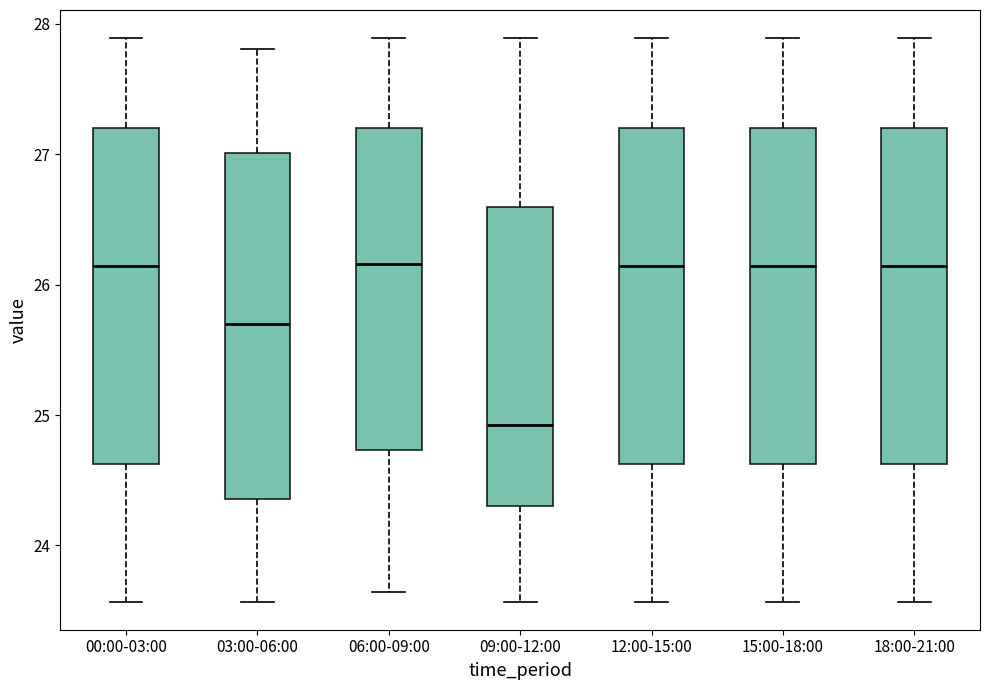

Reading left to right, transcribe this box plot: for each box, give where its median line is, the range the box spans, and where its two whiskers end, as read against the y-axis. The values are not printed on the chart, so give them approximately, as read against the axis.

00:00-03:00: median 26.1, box 24.6 to 27.2, whiskers 23.6 to 27.9
03:00-06:00: median 25.7, box 24.4 to 27.0, whiskers 23.6 to 27.8
06:00-09:00: median 26.2, box 24.7 to 27.2, whiskers 23.6 to 27.9
09:00-12:00: median 24.9, box 24.3 to 26.6, whiskers 23.6 to 27.9
12:00-15:00: median 26.1, box 24.6 to 27.2, whiskers 23.6 to 27.9
15:00-18:00: median 26.1, box 24.6 to 27.2, whiskers 23.6 to 27.9
18:00-21:00: median 26.1, box 24.6 to 27.2, whiskers 23.6 to 27.9